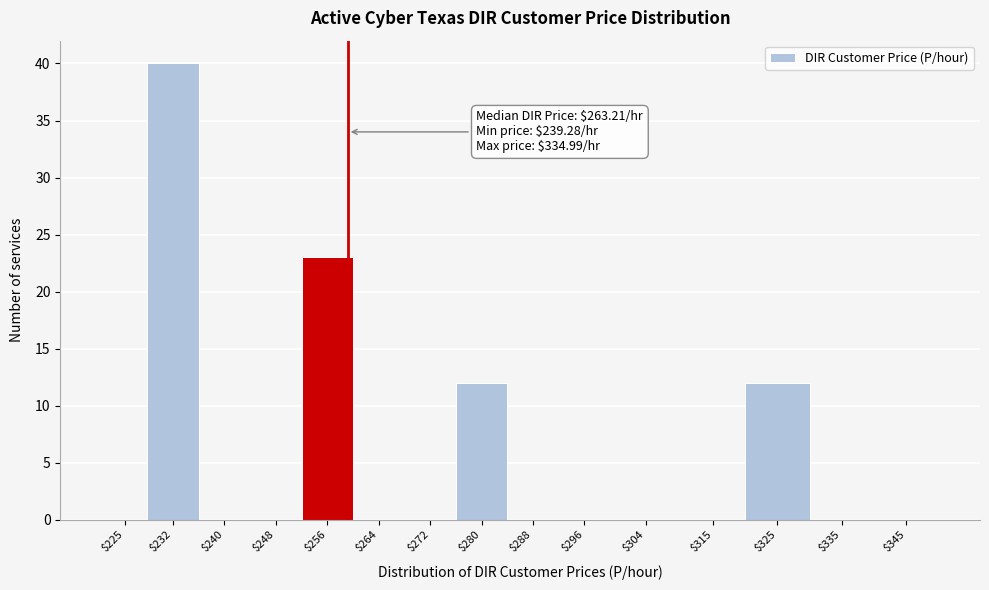

At which category does the chart reach its peak across all series?

$232